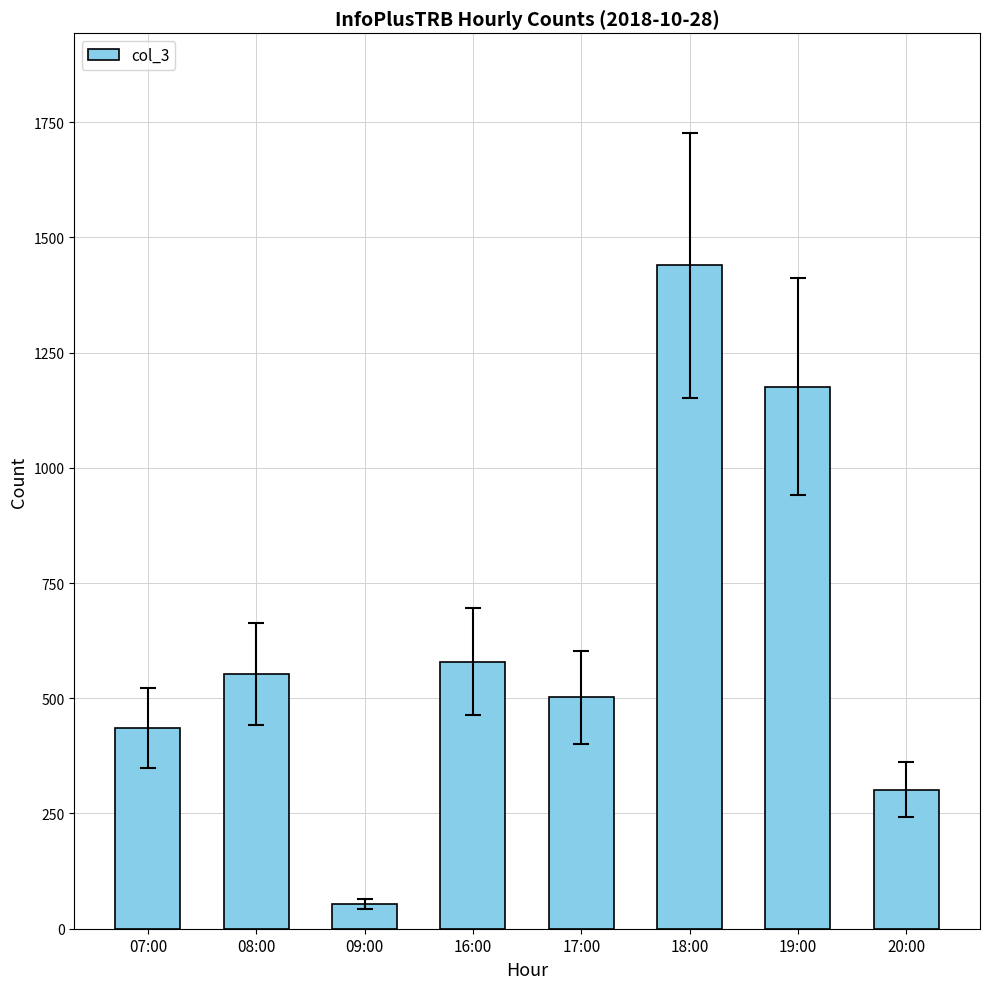

The chart shows a value of 127 at 07:00. True or false?

False